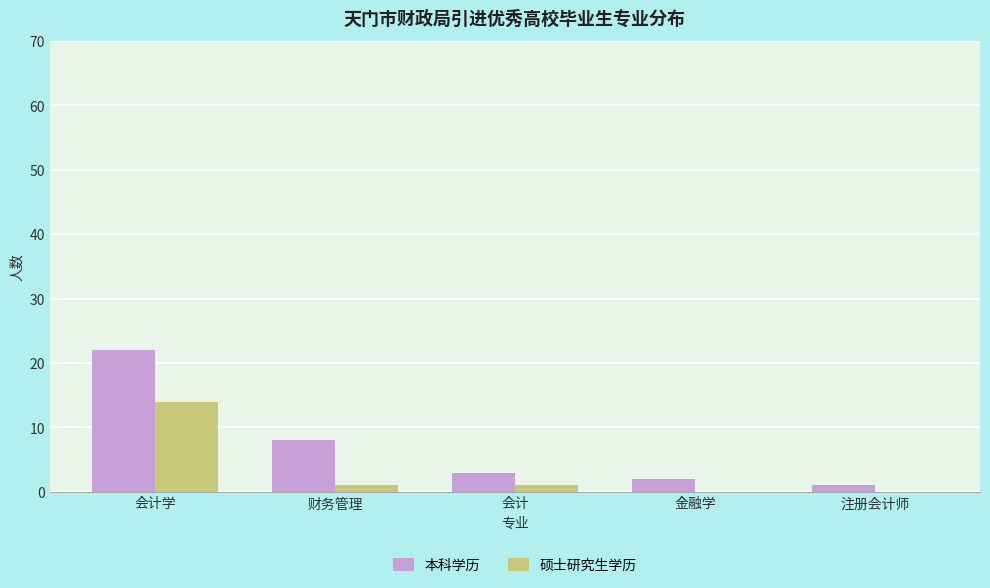

At which category does the chart reach its peak across all series?

会计学